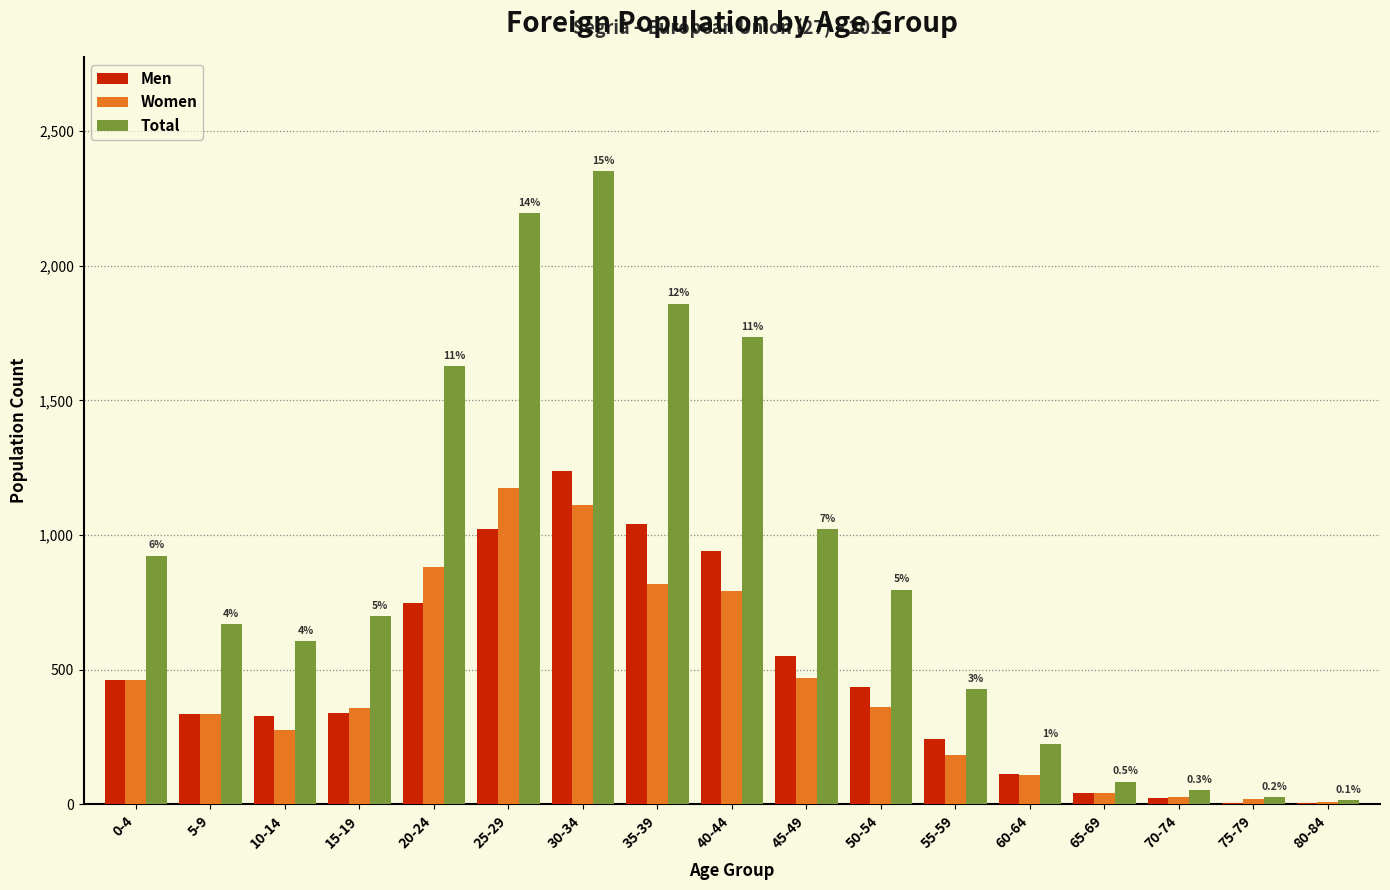

Which series has the largest total across all categories?

Total